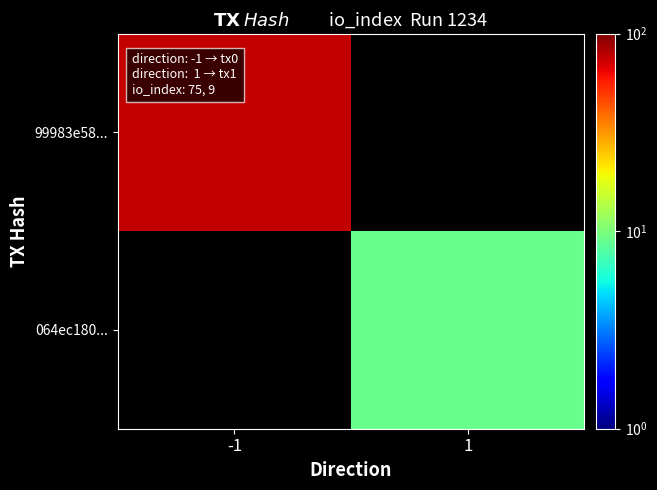

How many data points does each series have?

2